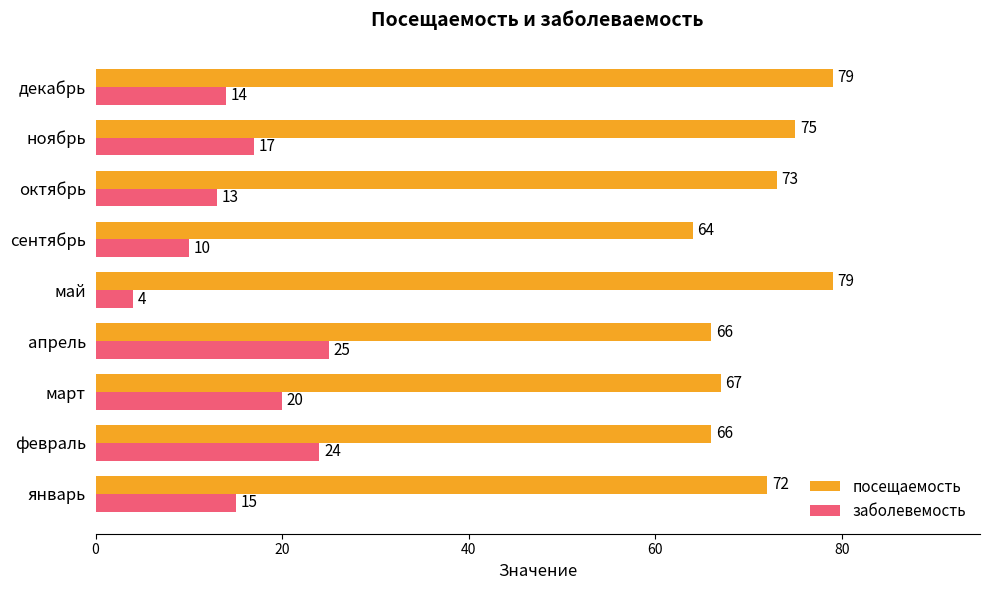

Which series has the largest total across all categories?

посещаемость